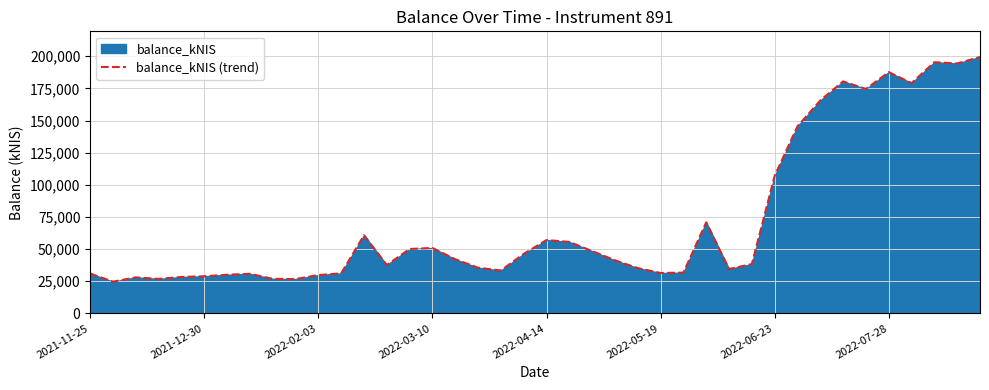

Where is the data nearest to the value 112072?

2022-06-23